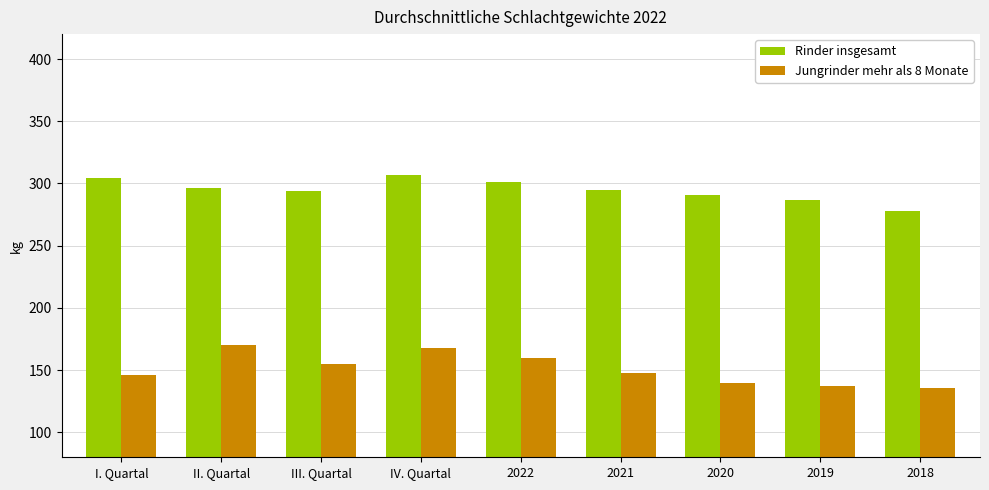

What is the difference between the highest and lowest values at 2022?

141